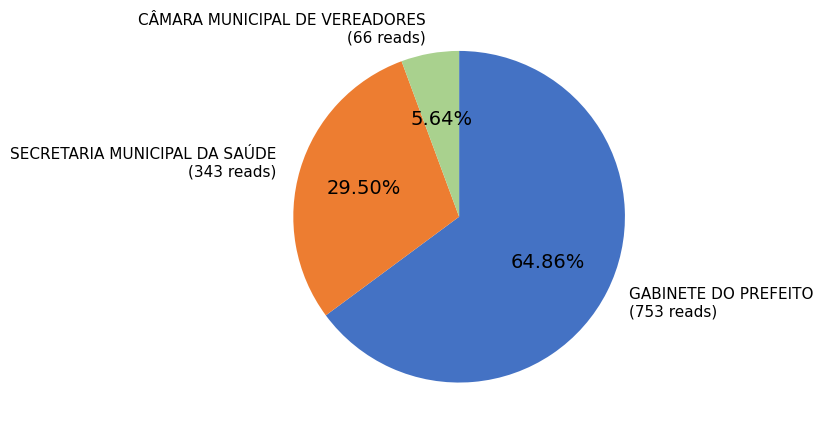

Which category has the biggest portion of the pie?

GABINETE DO PREFEITO